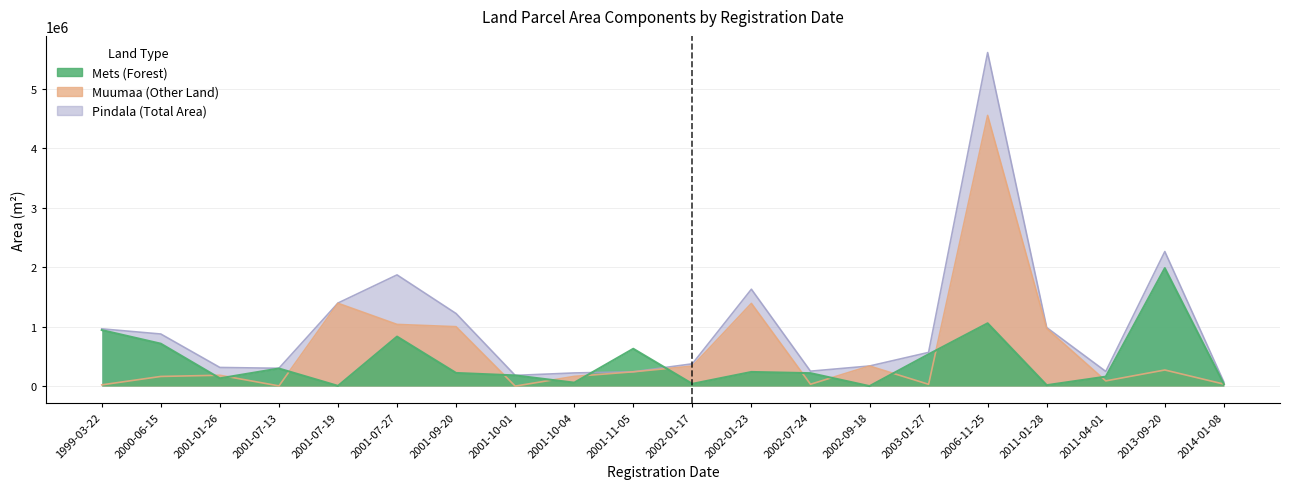

At which category does Muumaa reach its first local valley?

2001-07-13